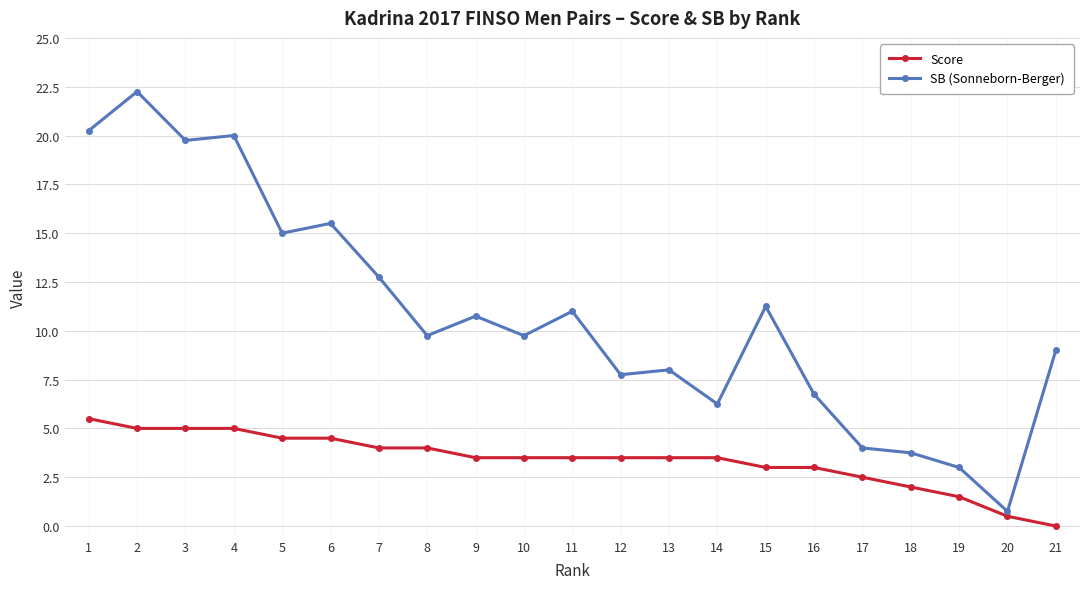

How many values in Score are above zero?

20